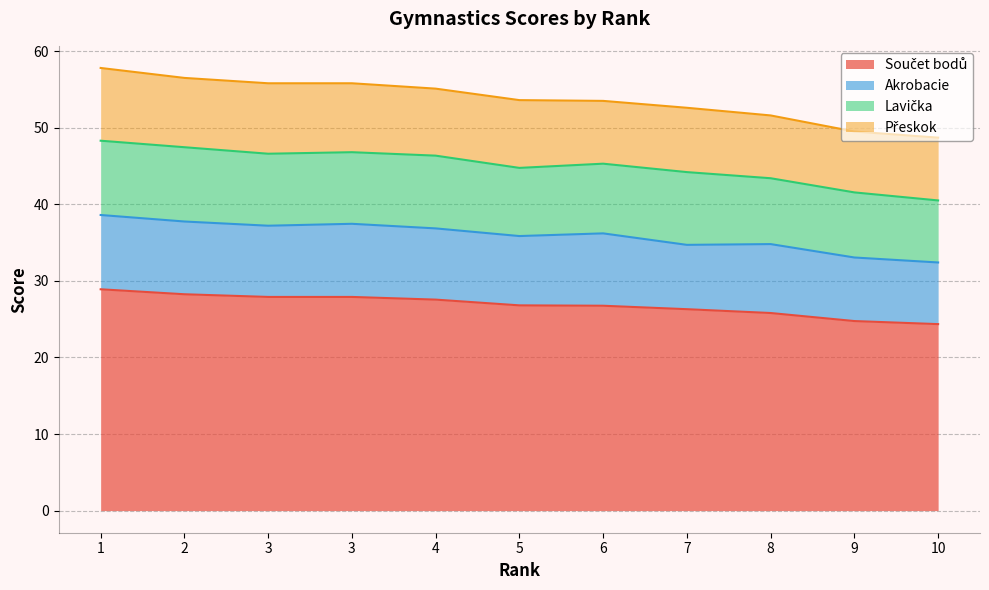

The value of Přeskok at 9 is 8.0. True or false?

True